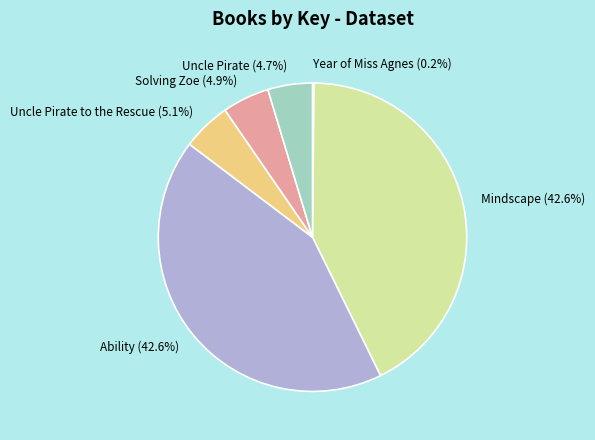

To the nearest percent, what is the difference between the largest and smallest slice percentages?

42%